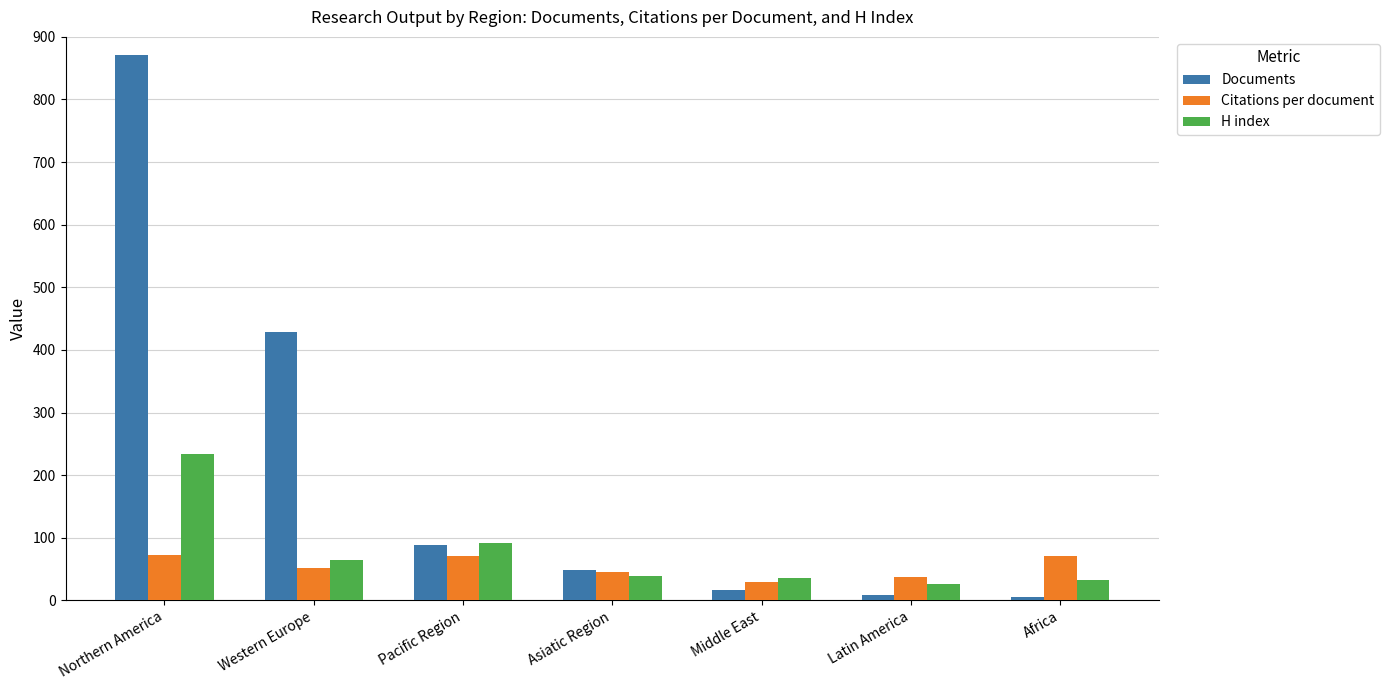

What position from the left is Middle East?

5